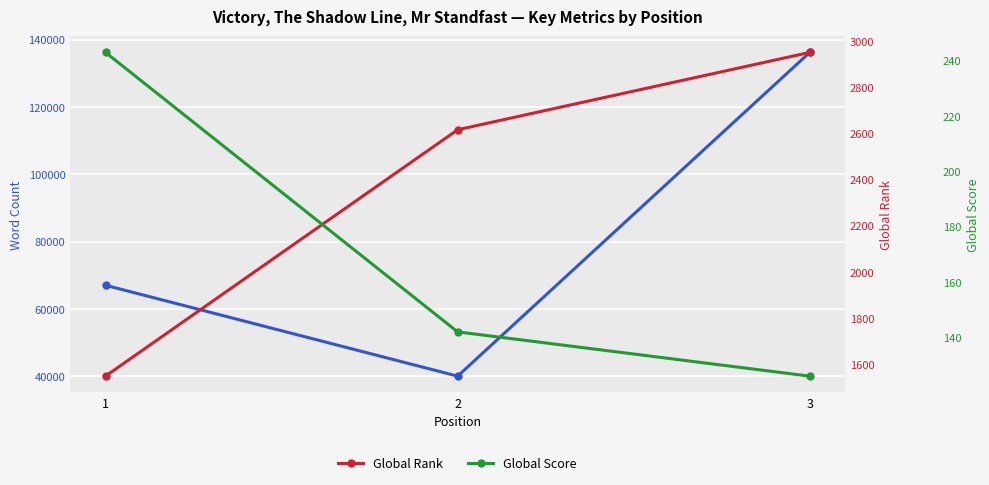

What is the lowest value of the Global Rank series?

1549